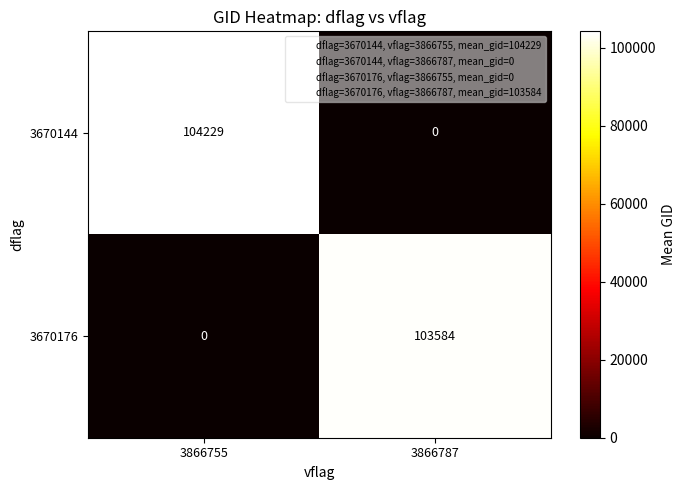

What is the difference between the 3670144 values at 3866755 and 3866787?

104229